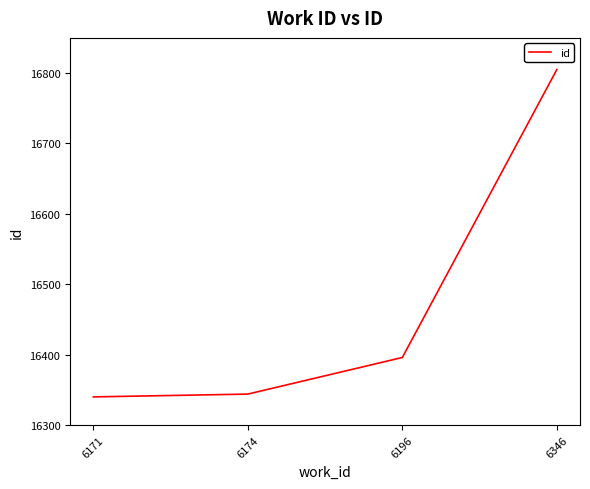

The value at 6346 is 16805. True or false?

True